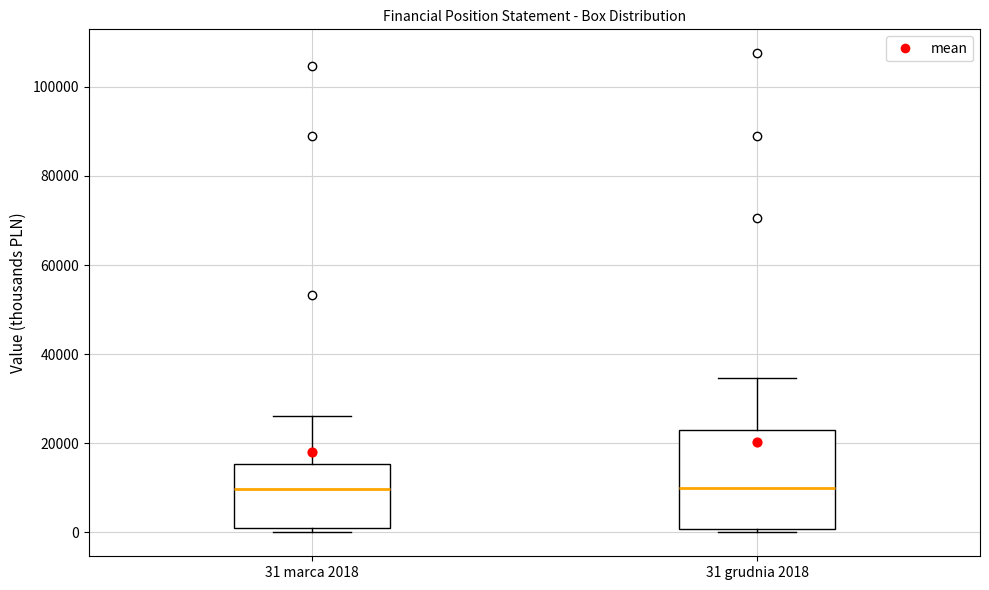

Comparing the boxes themselves (not the whiskers), which one is the tallest?

31 grudnia 2018